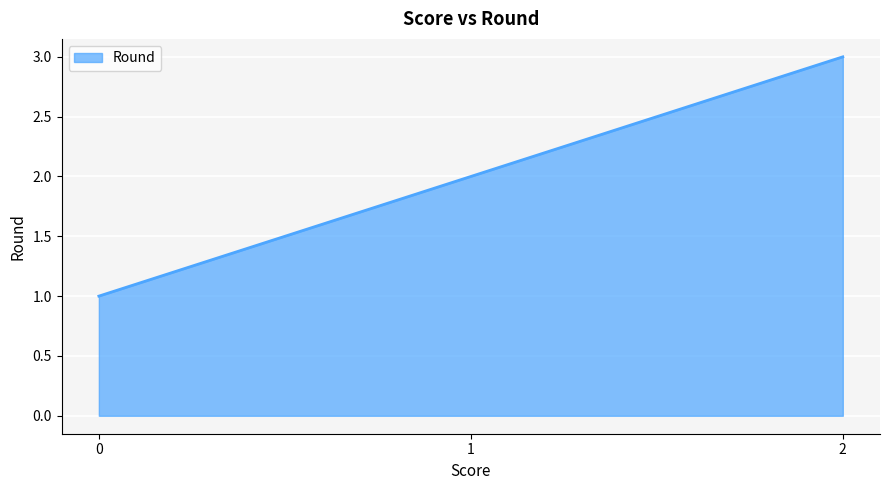

What is the difference between the second highest and minimum values?

1